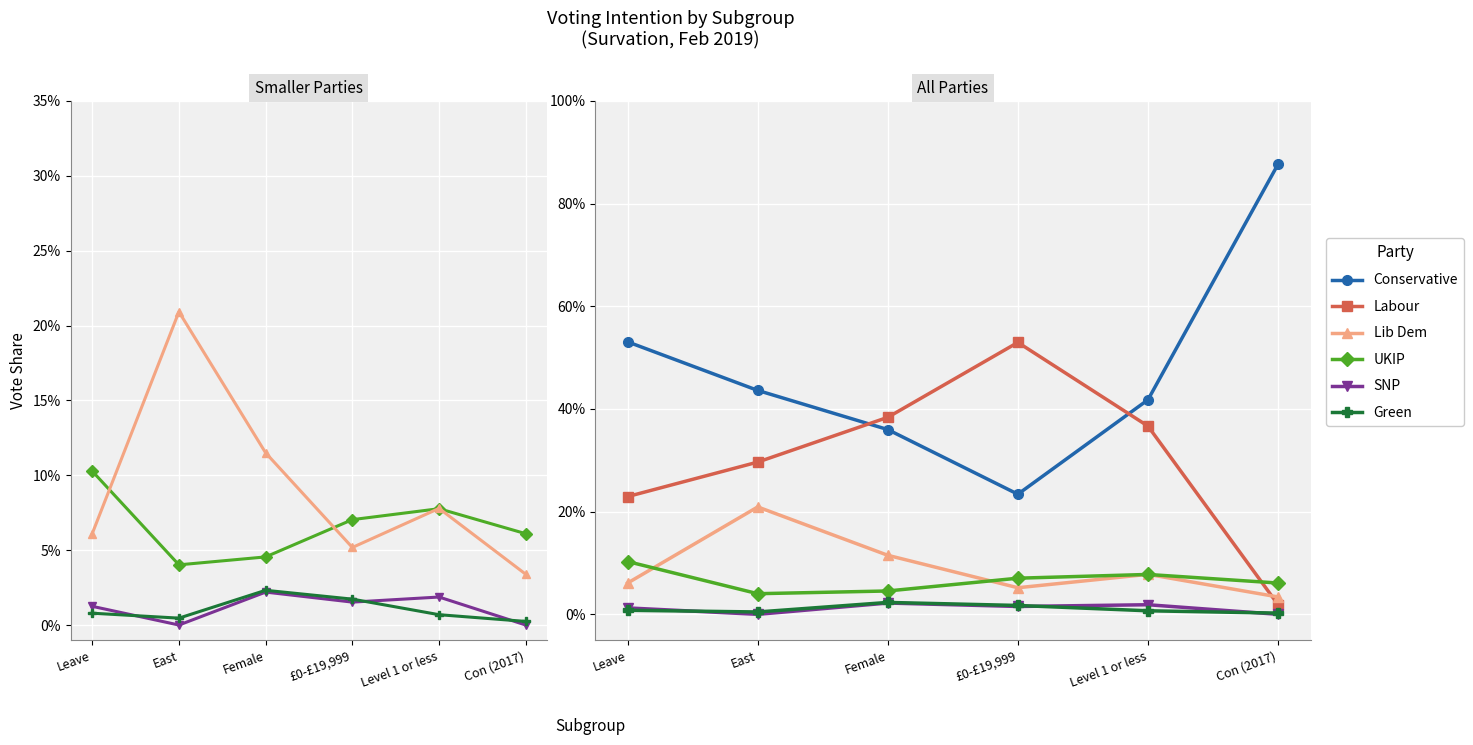

Where is the first local maximum for UKIP?

Level 1 or less